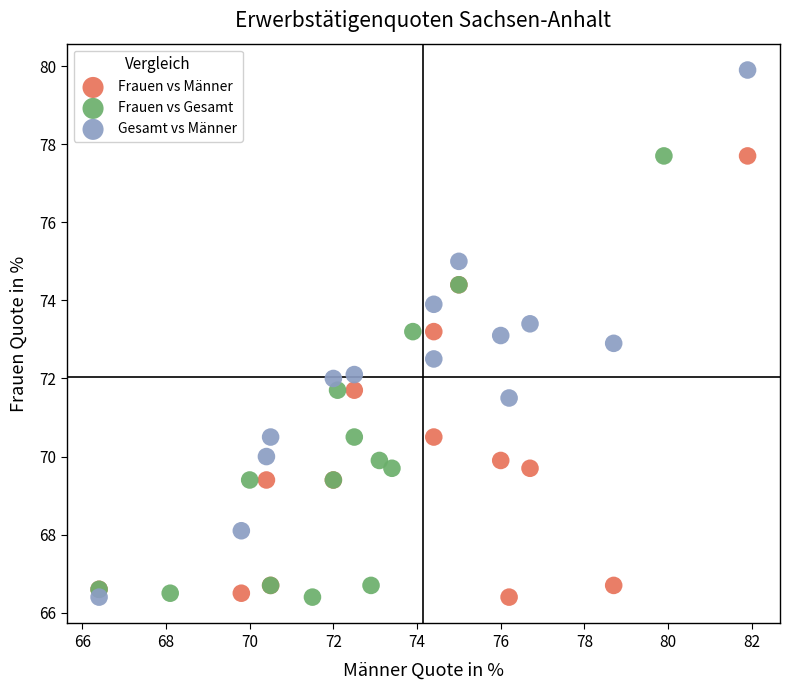

Which series contains the highest Y value?

Gesamt vs Männer